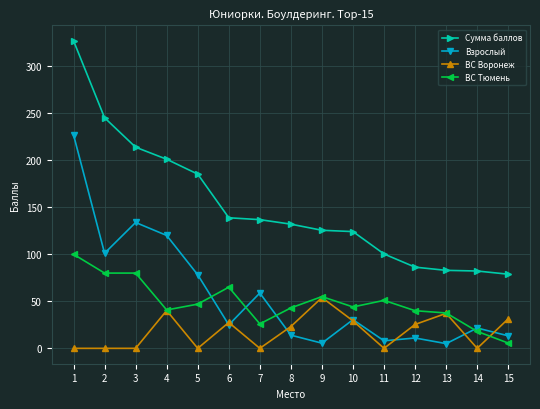

True or false: Взрослый has a value of 227.0 at 1.

True